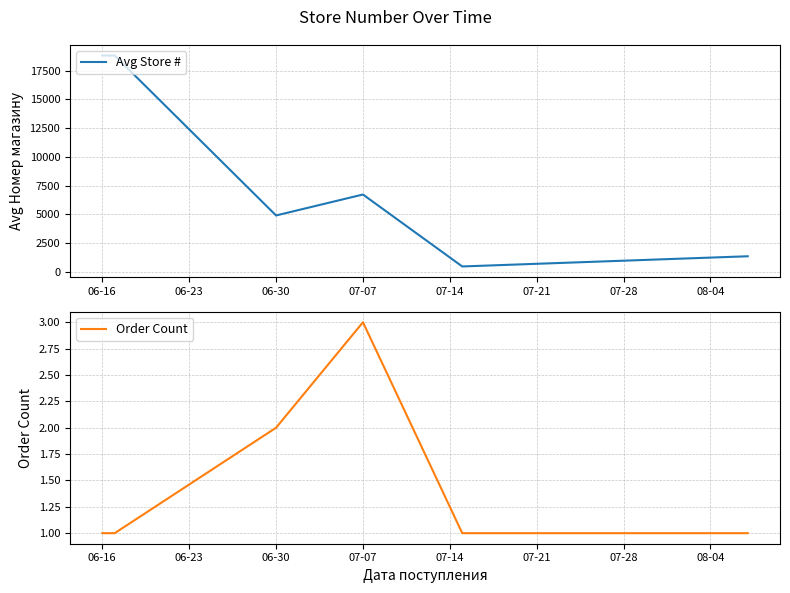

List the series in order of their peak value, highest first.

Avg Store #, Order Count